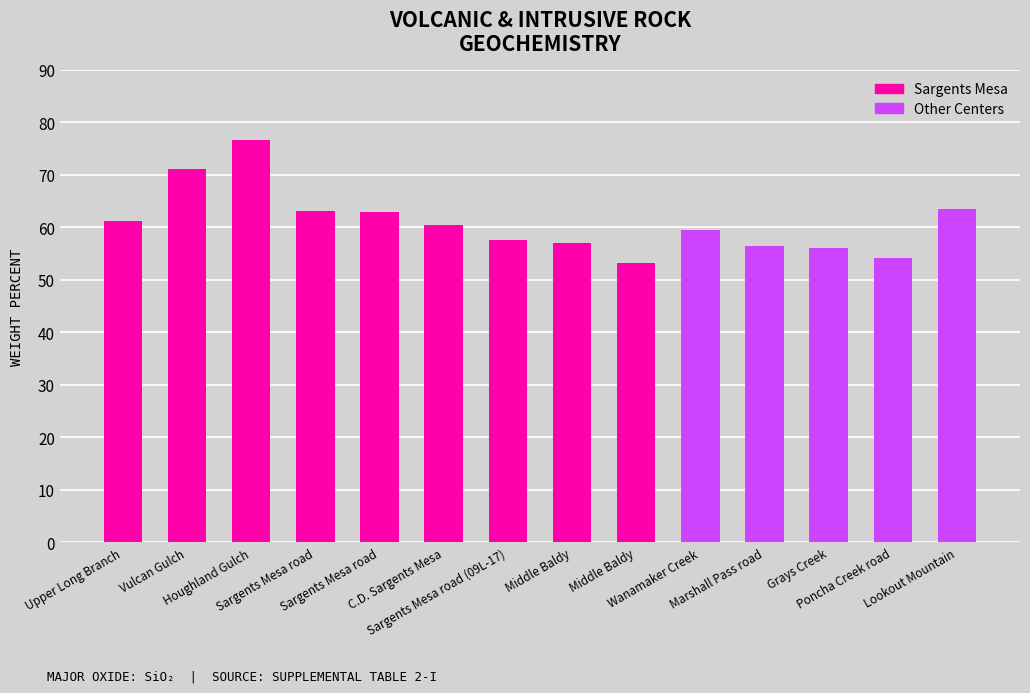

Is it true that the value at Middle Baldy is 70.3?

False